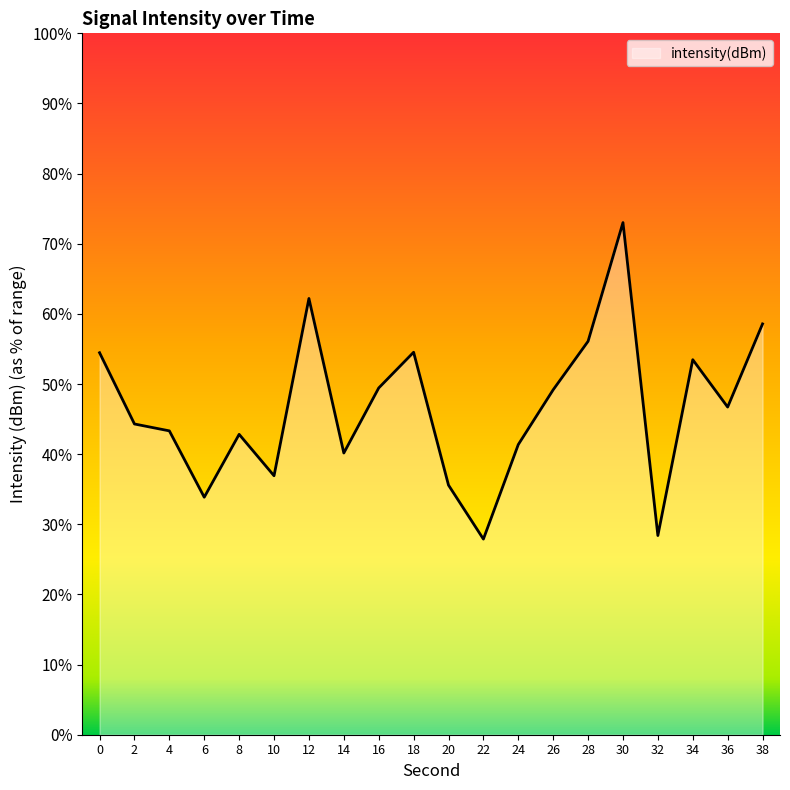

What is the greatest value displayed?

-127.0